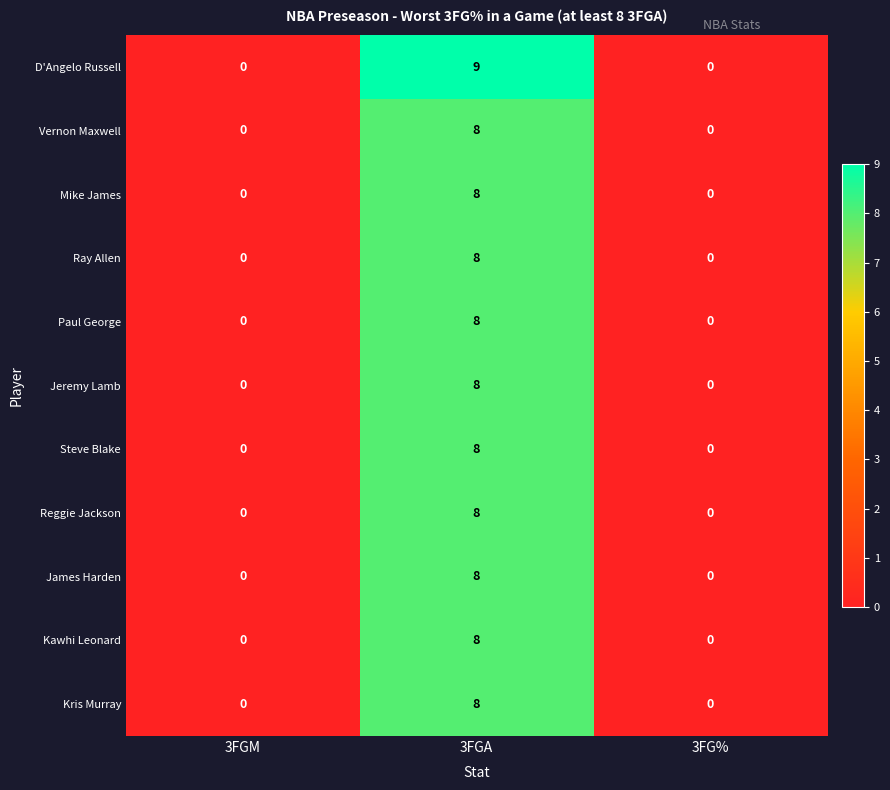

True or false: Kris Murray has a value of 0 at 3FGM.

True